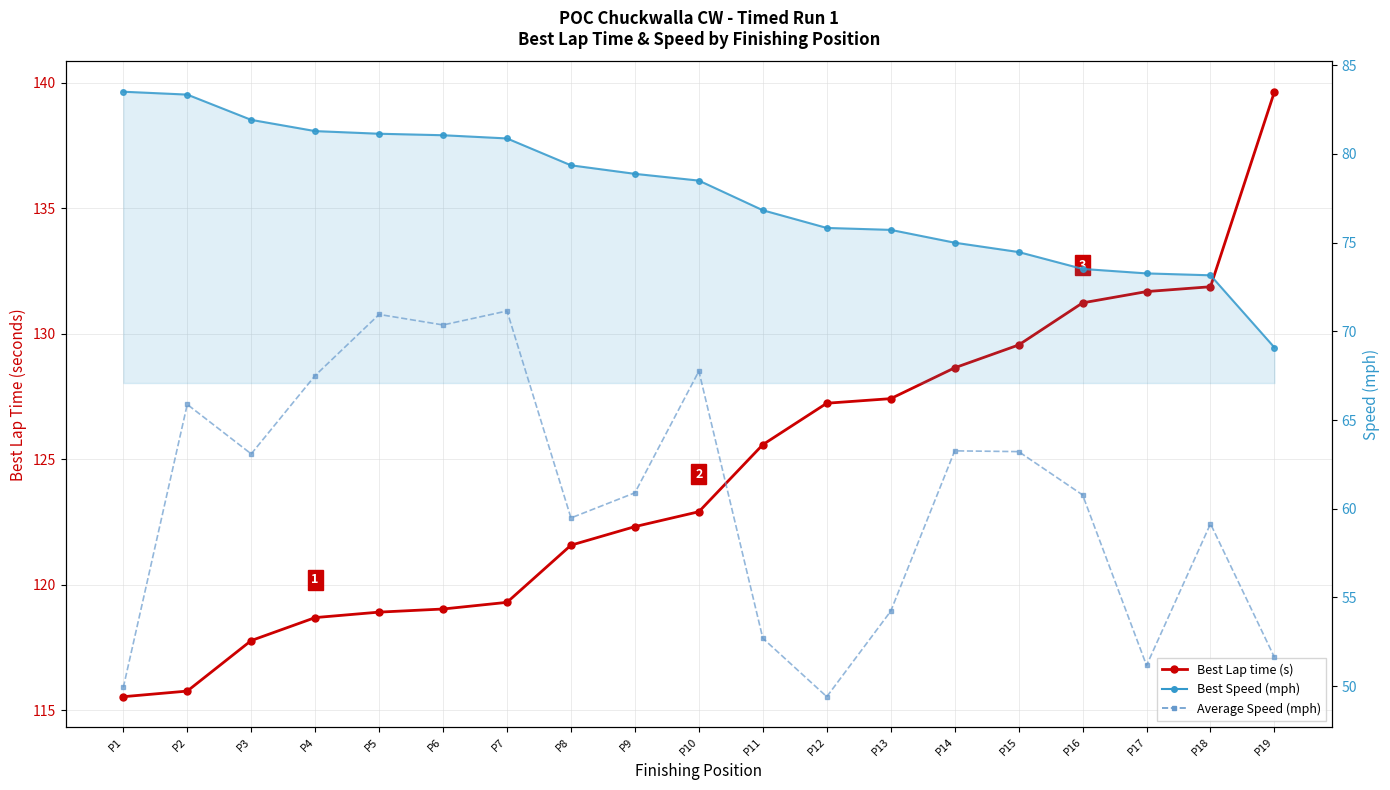

How many data points in Best Speed (mph) are above 78?

10